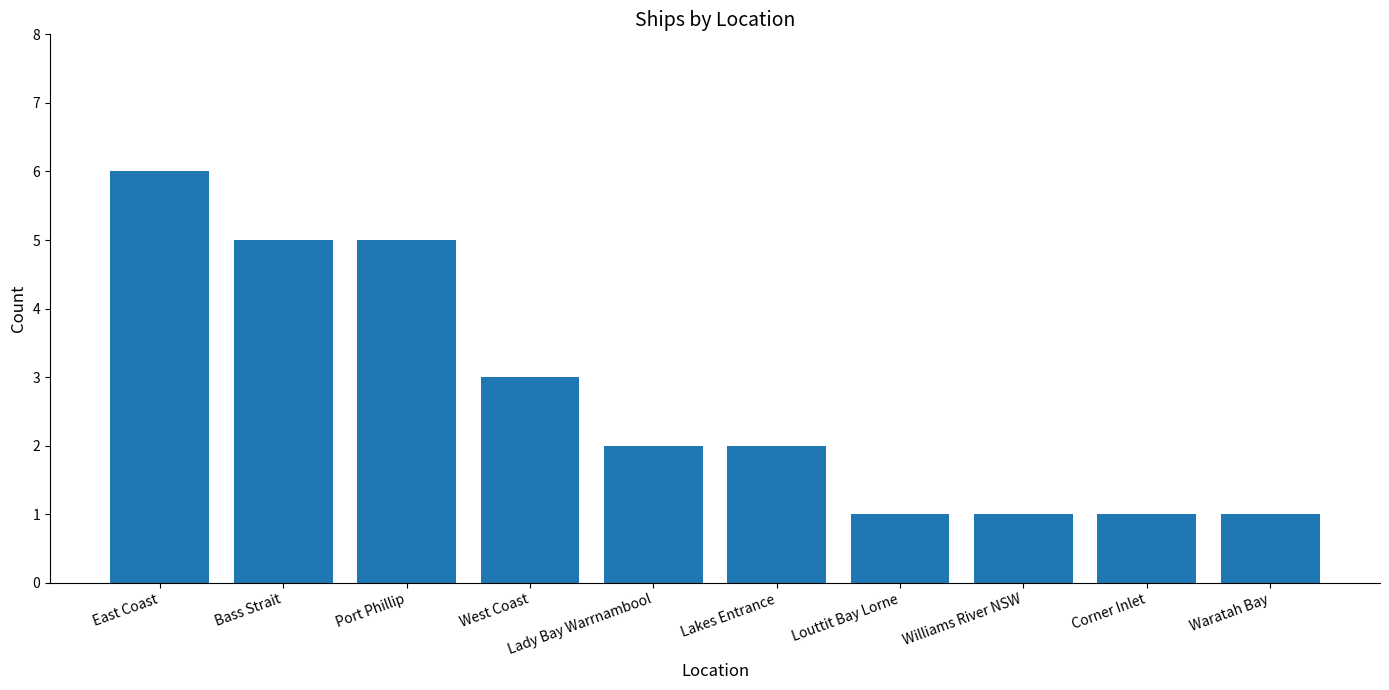

Where does the data first go above 2?

East Coast